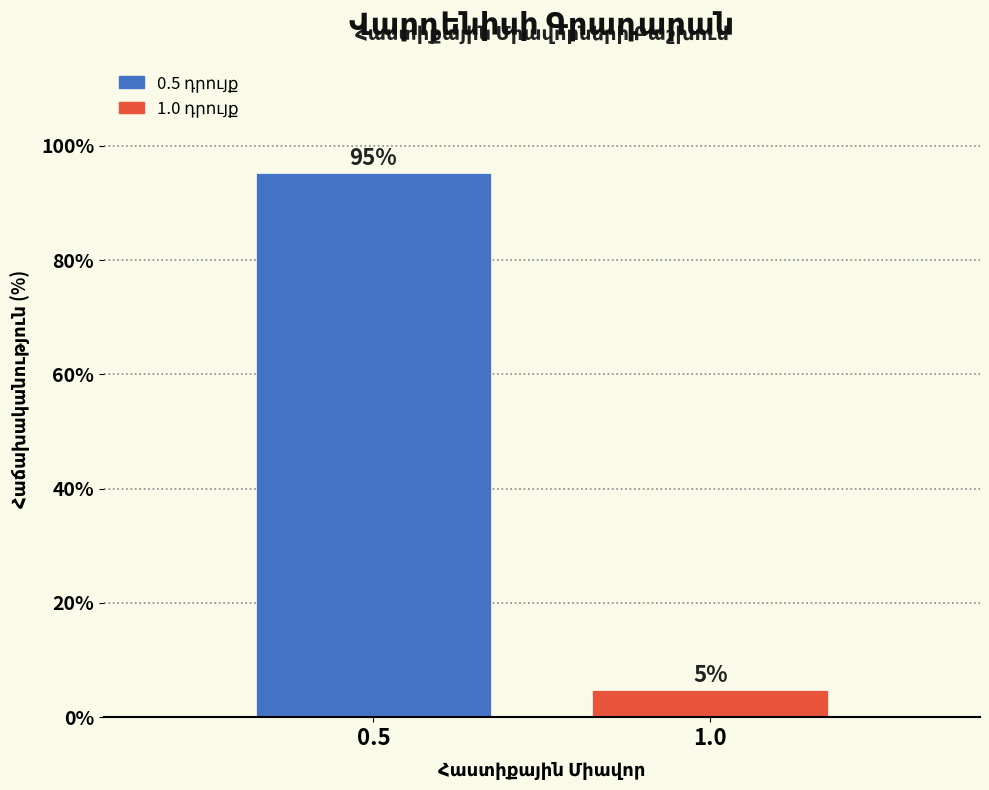

At which category does the chart reach its minimum across all series?

1.0